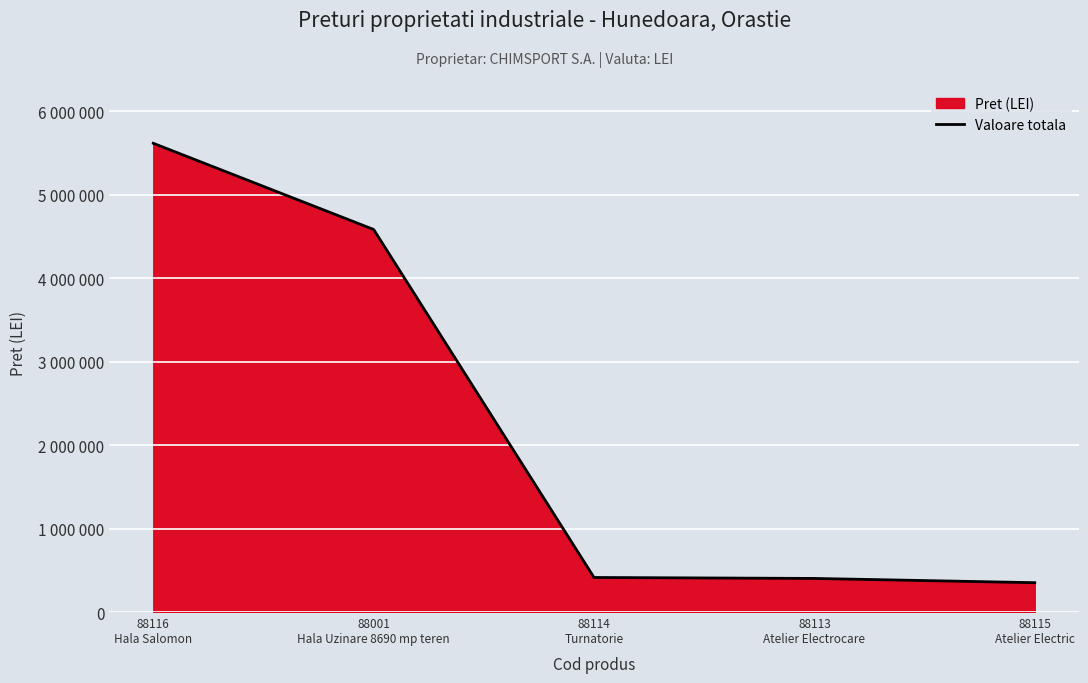

True or false: the data has more than 1 interior local peaks.

False